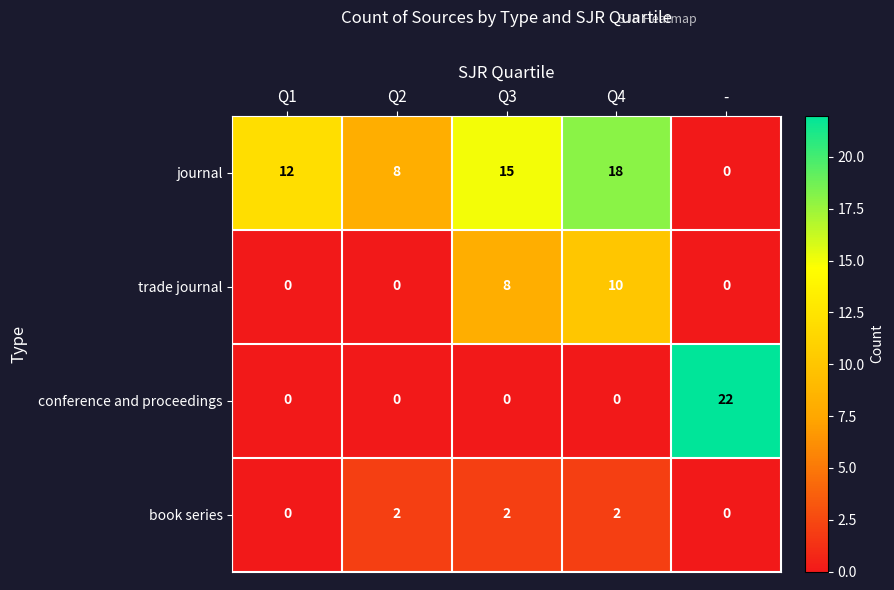

Count the number of data series in this chart.

4